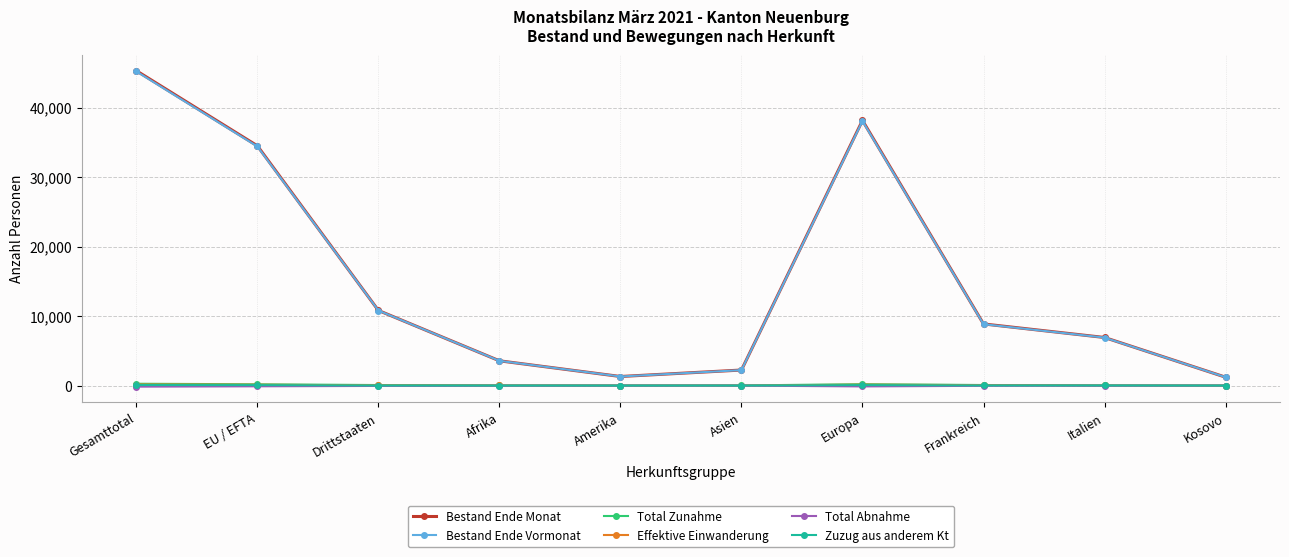

What is the maximum value for Bestand Ende Vormonat?

45199